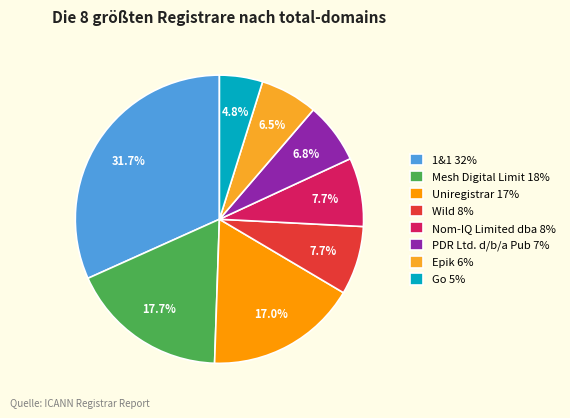

Which slice is the smallest?

Go 5%